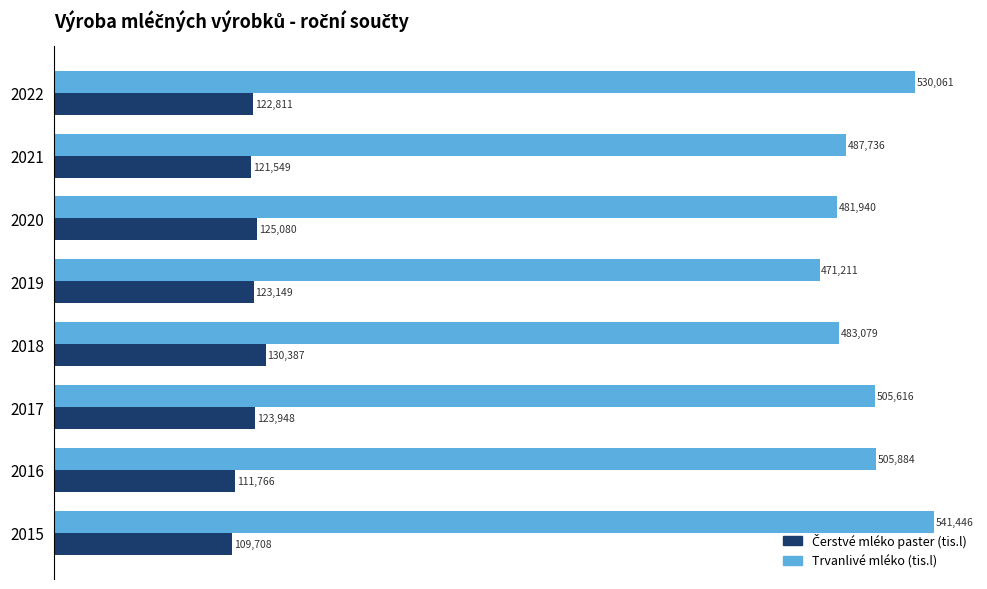

Which series has the widest spread of values?

Trvanlivé mléko (tis.l)